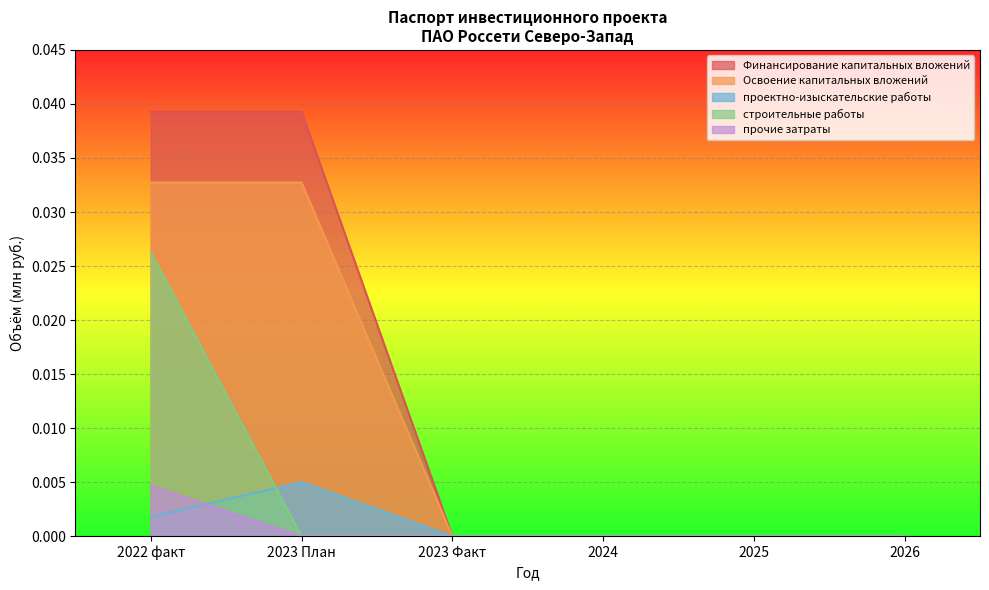

Does the chart display data point markers on the line(s)?

No